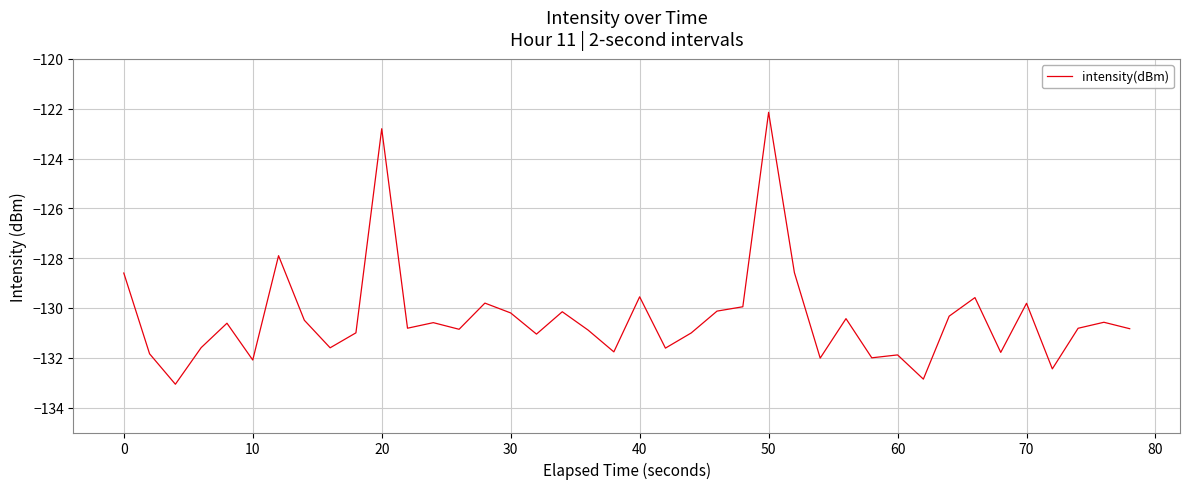

What is the difference between the maximum and minimum values?

10.9